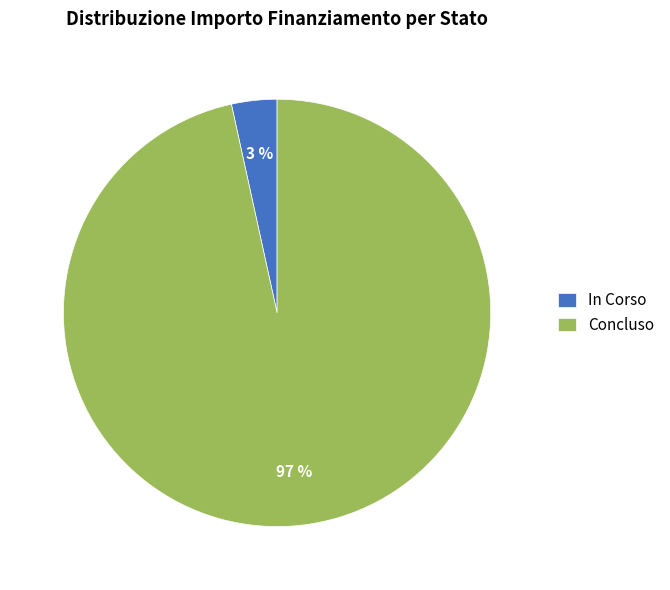

Which has a higher value, Concluso or In Corso?

Concluso